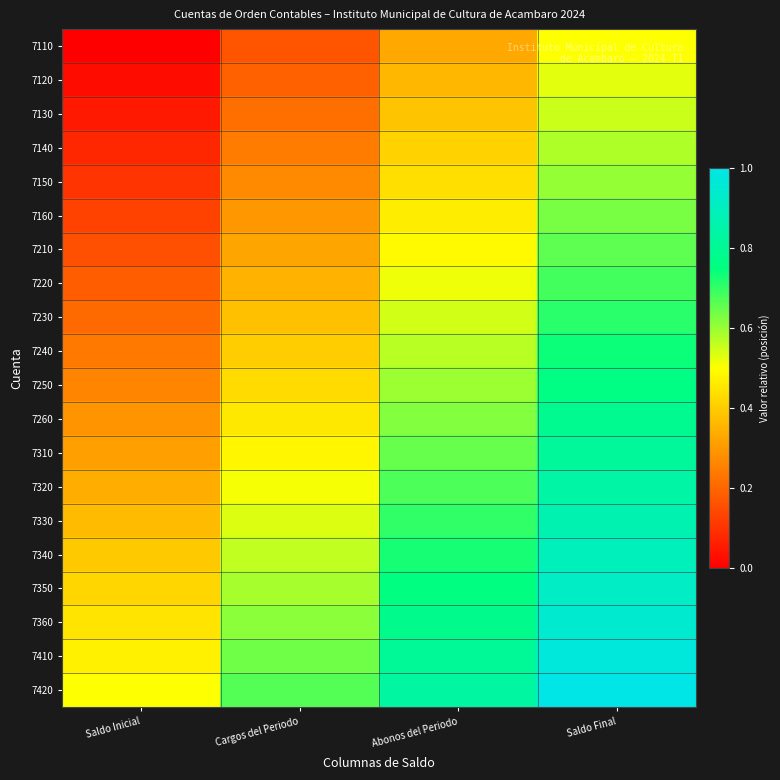

Rank the series by their maximum value, from highest to lowest.

7420, 7410, 7360, 7350, 7340, 7330, 7320, 7310, 7260, 7250, 7240, 7230, 7220, 7210, 7160, 7150, 7140, 7130, 7120, 7110